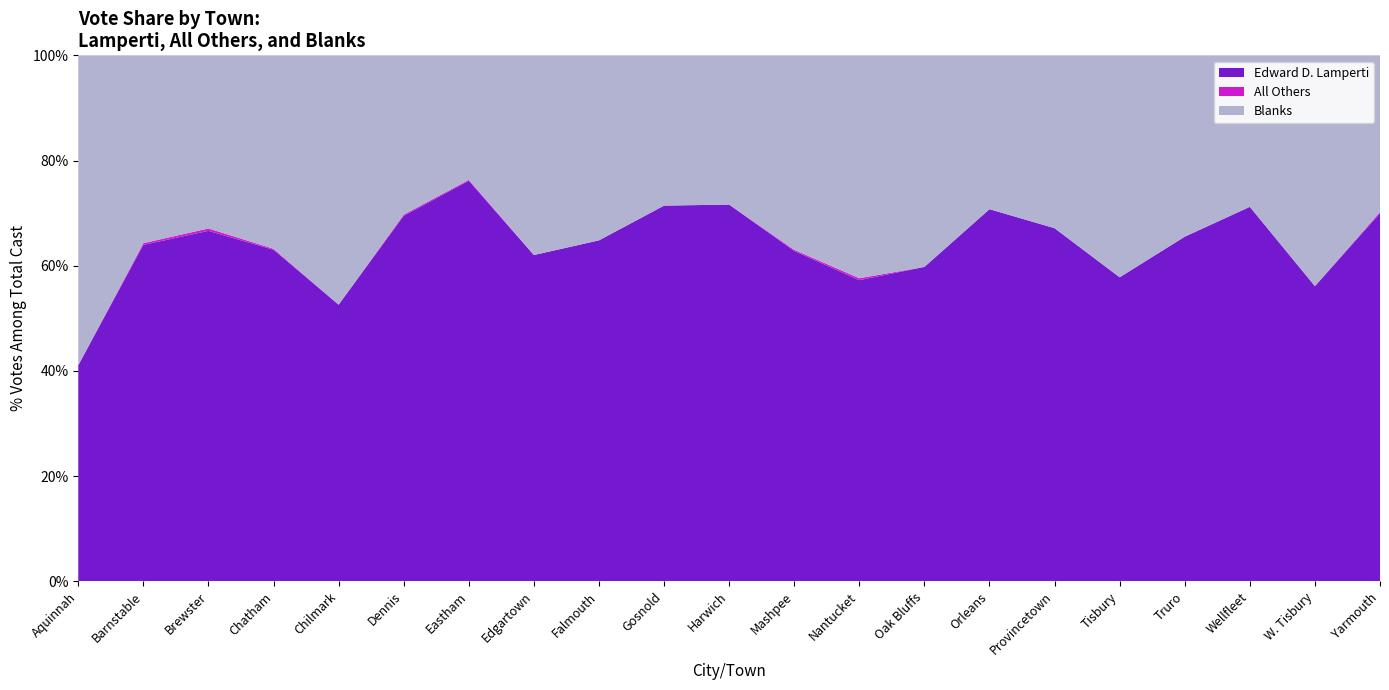

Reading left to right, transcribe all the data shown in this chart.

Edward D. Lamperti: Aquinnah=23	Barnstable=4196	Brewster=591	Chatham=341	Chilmark=71	Dennis=1209	Eastham=444	Edgartown=165	Falmouth=761	Gosnold=10	Harwich=891	Mashpee=878	Nantucket=308	Oak Bluffs=208	Orleans=474	Provincetown=478	Tisbury=189	Truro=171	Wellfleet=262	W. Tisbury=133	Yarmouth=1670
All Others: Aquinnah=0	Barnstable=21	Brewster=4	Chatham=1	Chilmark=0	Dennis=4	Eastham=1	Edgartown=0	Falmouth=0	Gosnold=0	Harwich=0	Mashpee=3	Nantucket=2	Oak Bluffs=0	Orleans=0	Provincetown=0	Tisbury=0	Truro=0	Wellfleet=0	W. Tisbury=0	Yarmouth=6
Blanks: Aquinnah=33	Barnstable=2343	Brewster=292	Chatham=199	Chilmark=64	Dennis=527	Eastham=138	Edgartown=101	Falmouth=413	Gosnold=4	Harwich=353	Mashpee=517	Nantucket=228	Oak Bluffs=140	Orleans=196	Provincetown=234	Tisbury=138	Truro=90	Wellfleet=106	W. Tisbury=104	Yarmouth=711